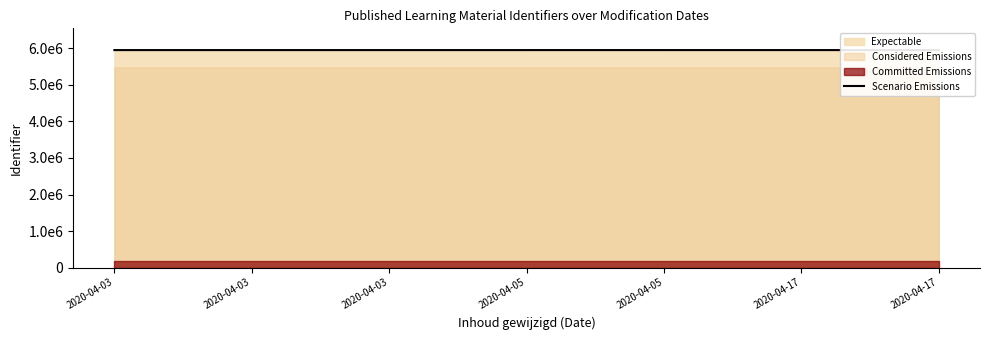

How many categories are shown in the chart?

7